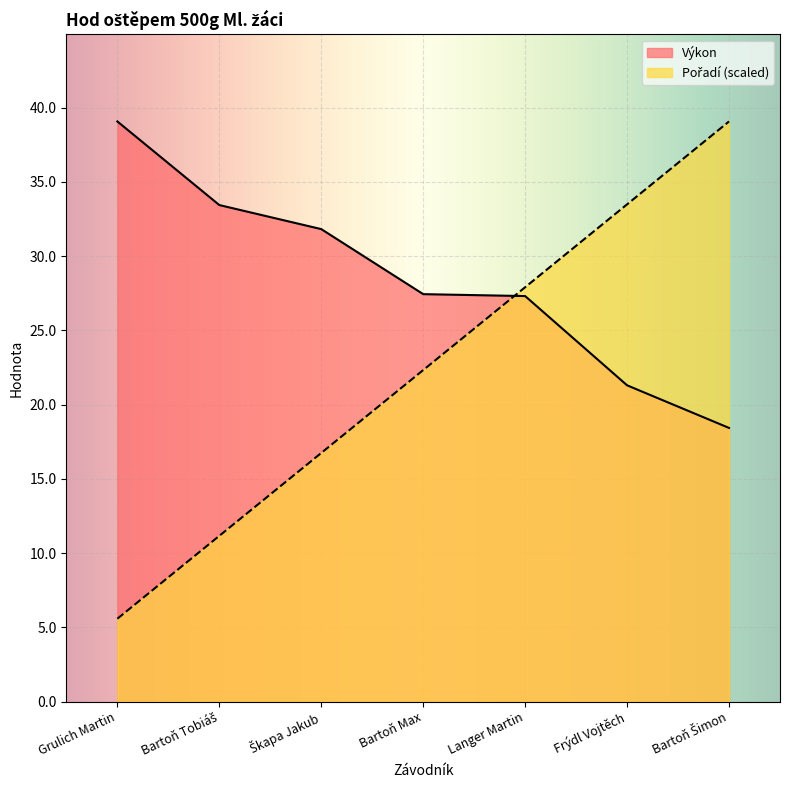

Reading left to right, what are all the values shown in this chart?

Pořadí: Grulich Martin=5.6	Bartoň Tobiáš=11.2	Škapa Jakub=16.7	Bartoň Max=22.3	Langer Martin=27.9	Frýdl Vojtěch=33.5	Bartoň Šimon=39.1
Výkon: Grulich Martin=39.1	Bartoň Tobiáš=33.4	Škapa Jakub=31.8	Bartoň Max=27.4	Langer Martin=27.3	Frýdl Vojtěch=21.3	Bartoň Šimon=18.4